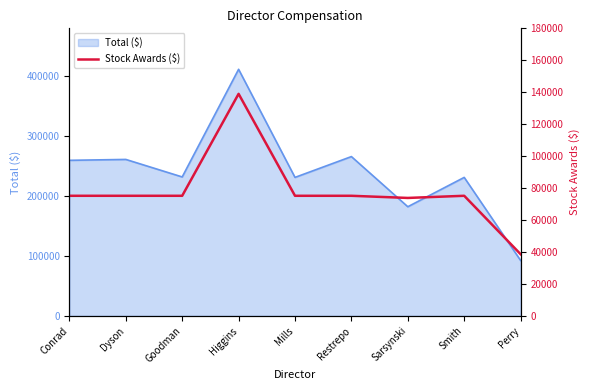

How many data points are above 75161?

1